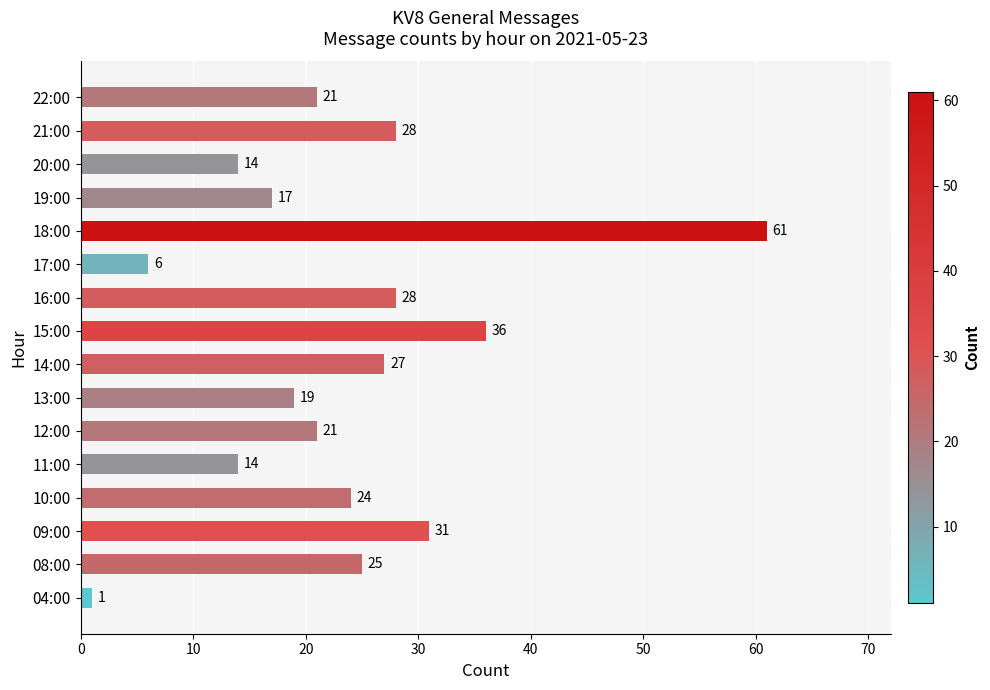

What is the average value?

23